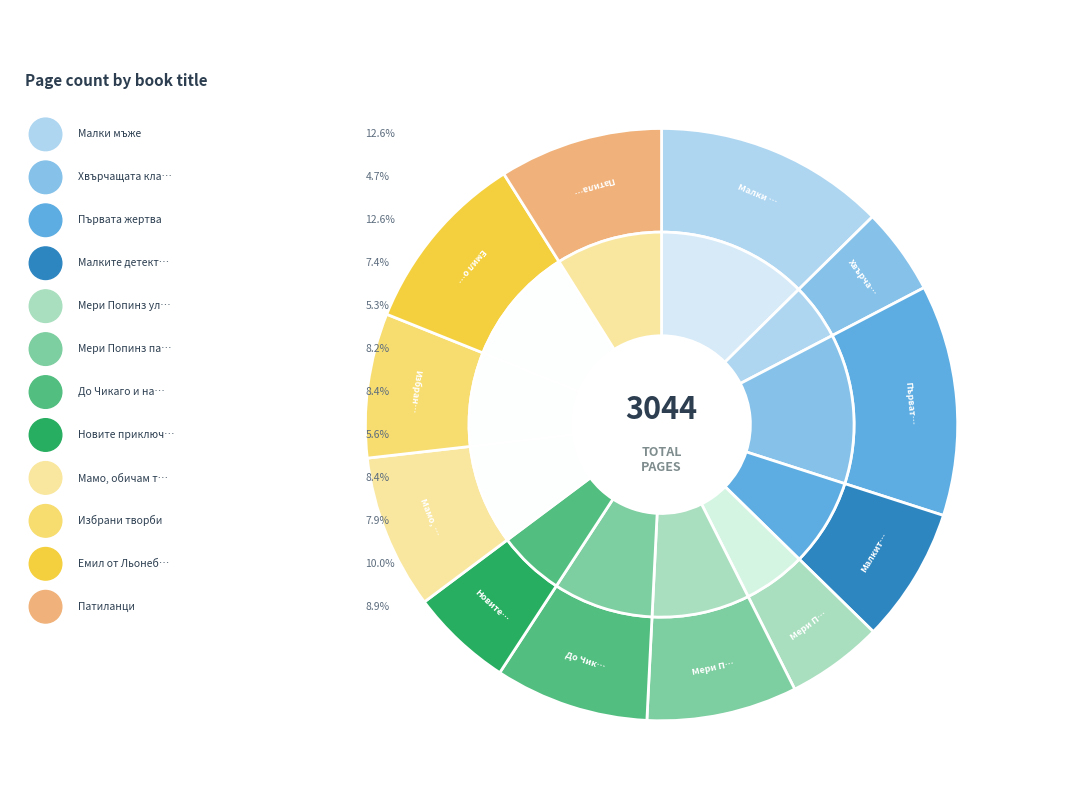

What is the smallest slice in the pie chart?

Хвърчащата класна стая